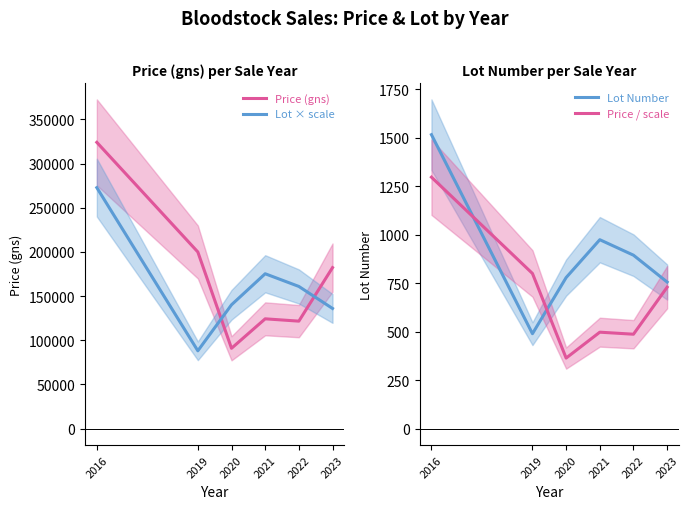

How many data points in Price (gns) are less than 182222?

3